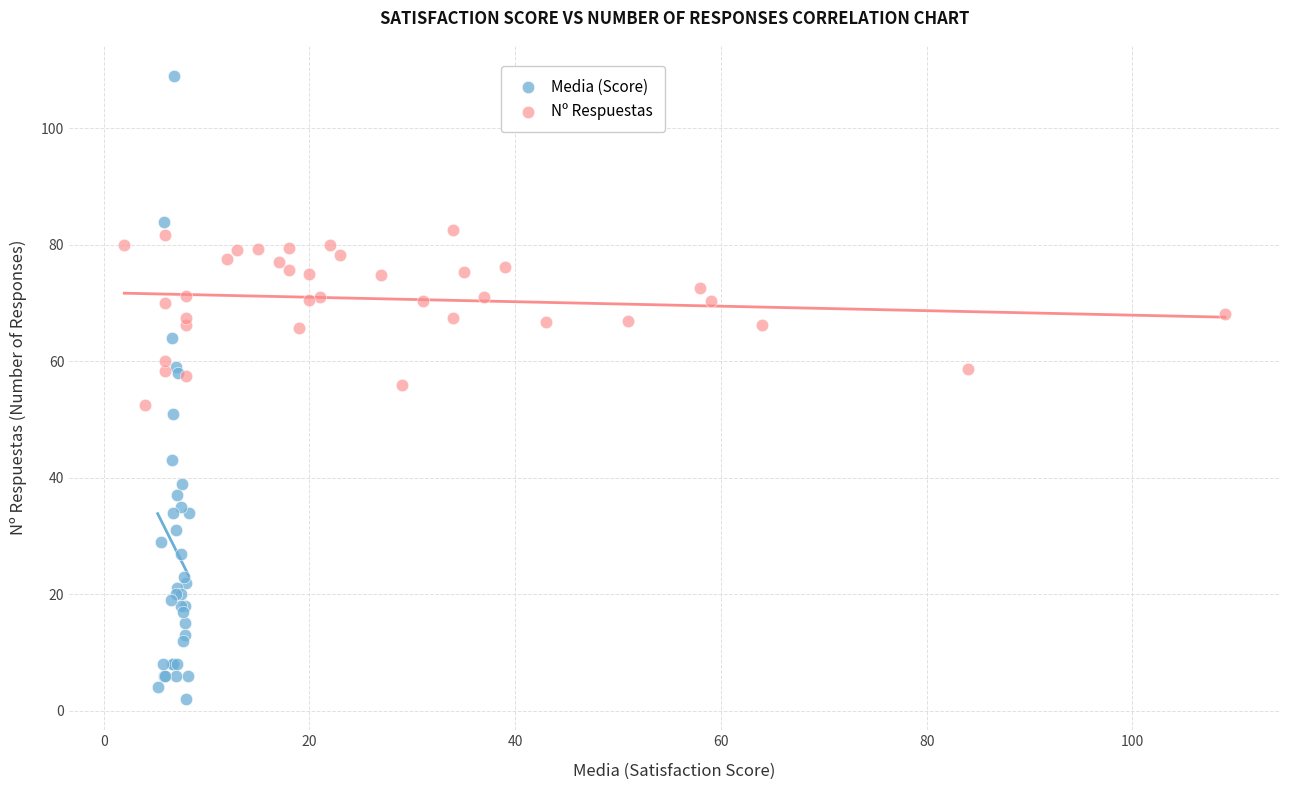

Which series contains the lowest Y value?

Media (Score)